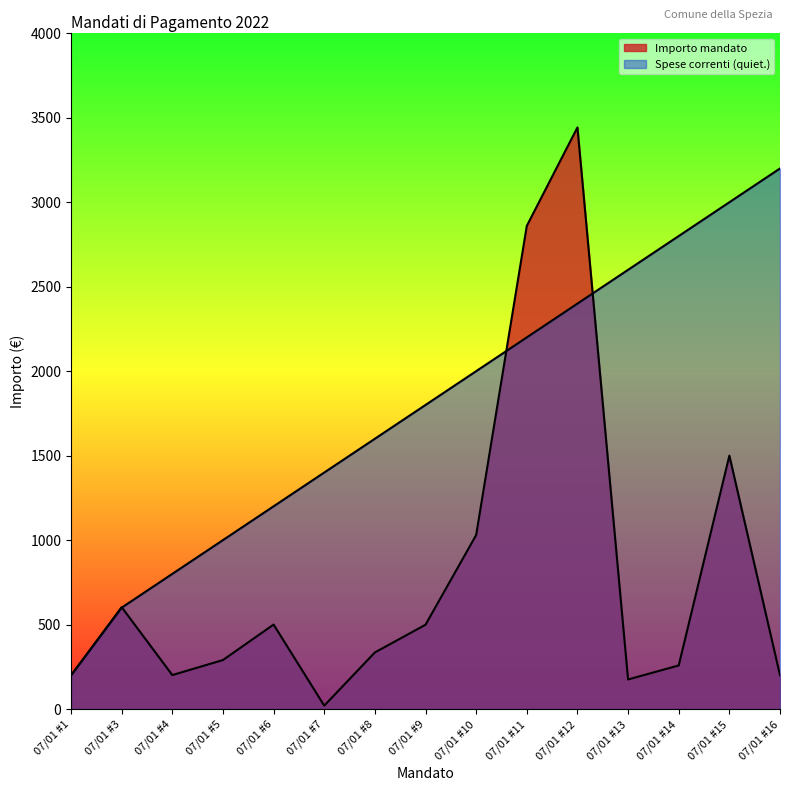

At how many categories does at least one series exceed 190?

15